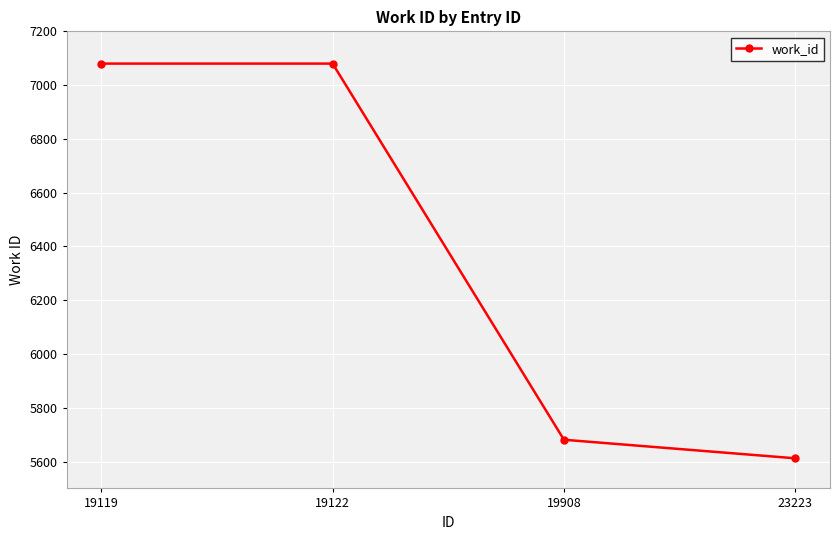

True or false: the data has more than 2 interior local peaks.

False